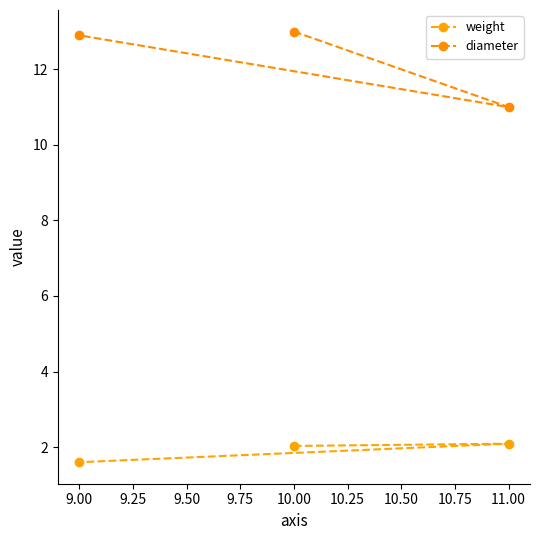

What is the spread (max minus min) of values at 9.00?

11.3